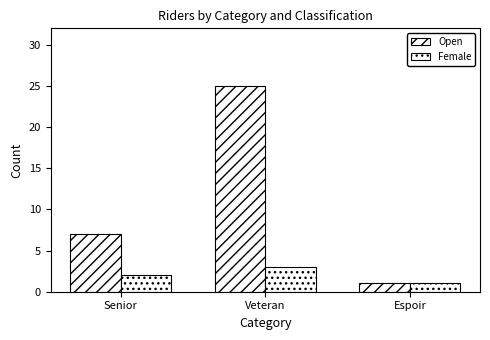

Does the chart contain any negative values?

No